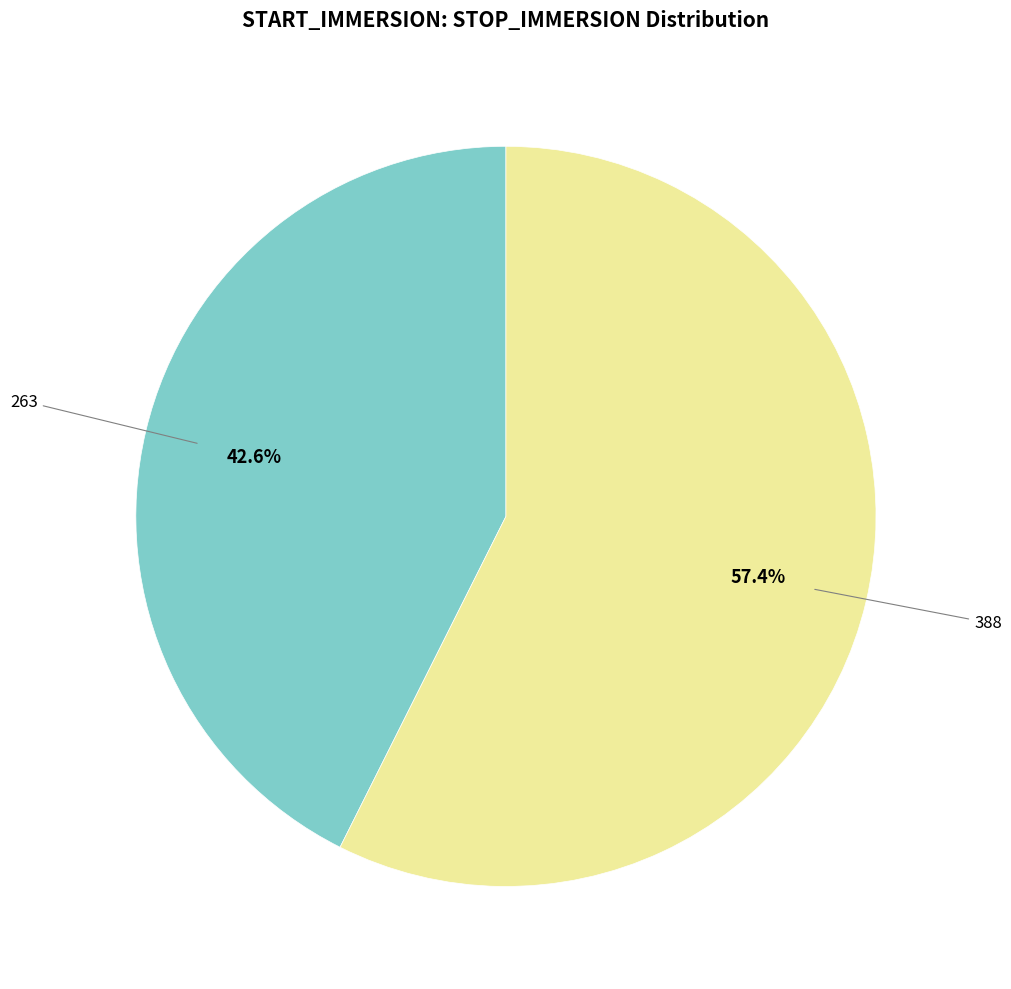

To the nearest percent, what is the average slice percentage?

50%